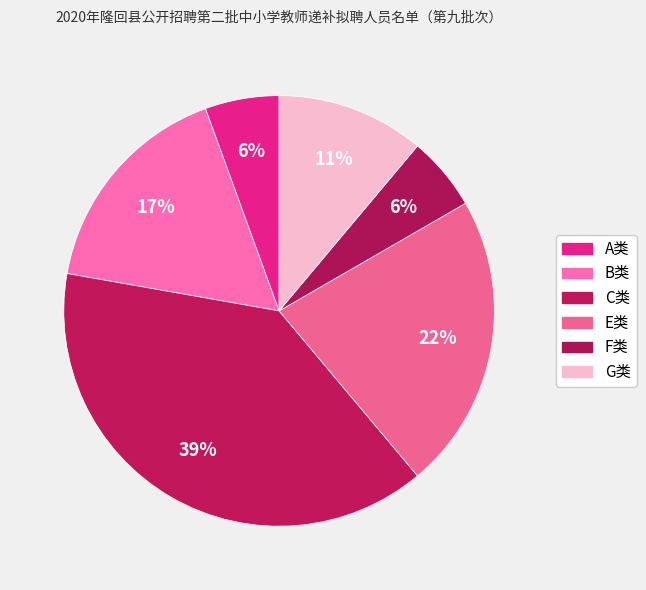

Is there a majority slice in this chart?

No